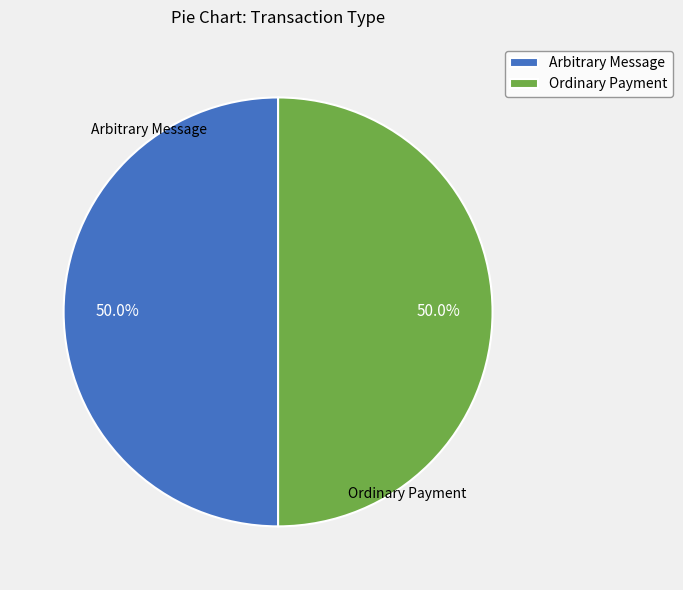

Do Arbitrary Message and Ordinary Payment together represent more than half of the pie?

Yes